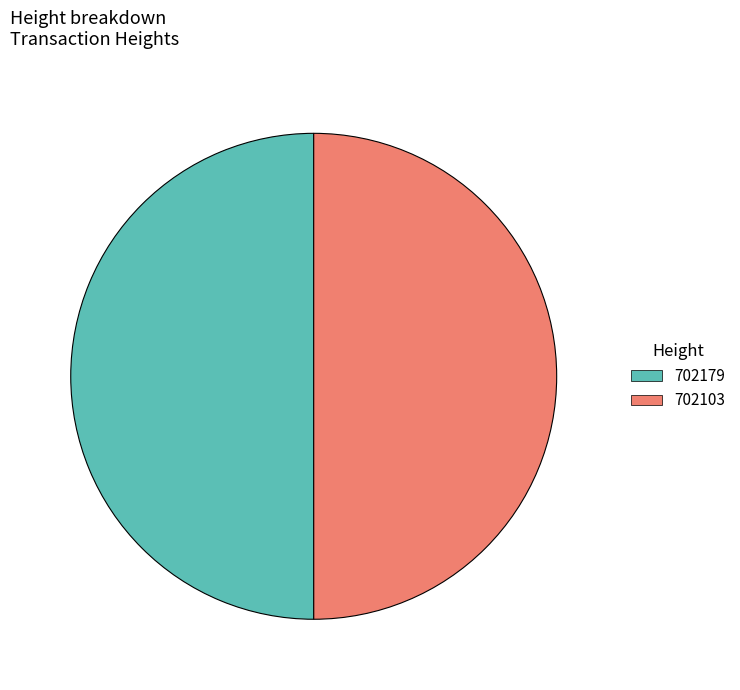

How many segments does this pie chart have?

2